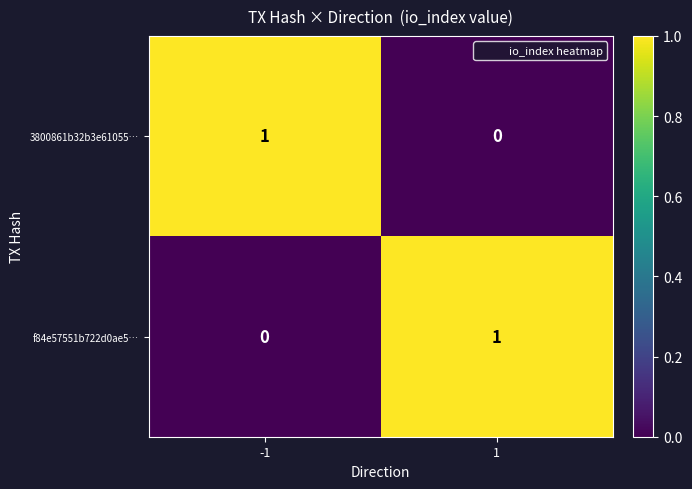

The f84e57551b722d0ae5… series shows -1 at -1. True or false?

False